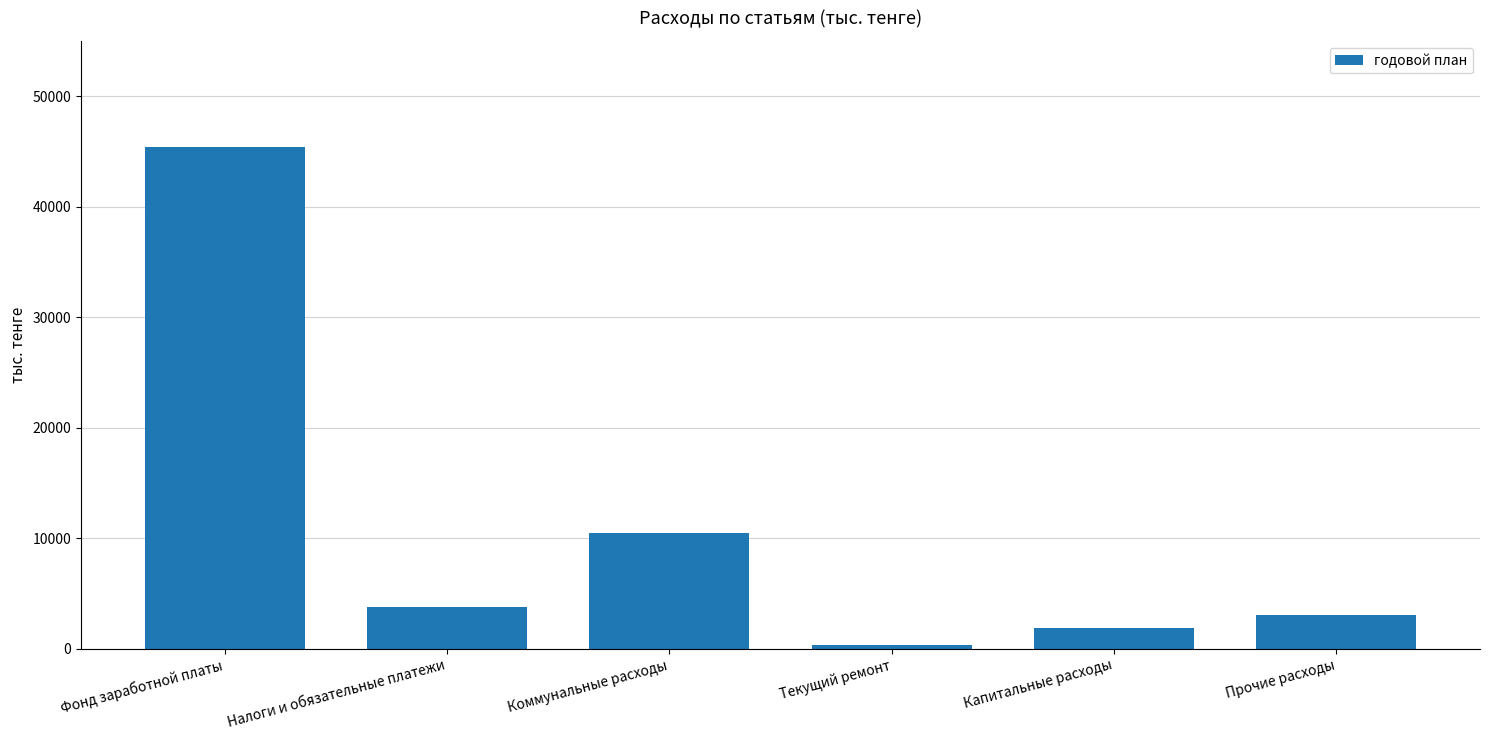

Read the value at Капитальные расходы.

1870